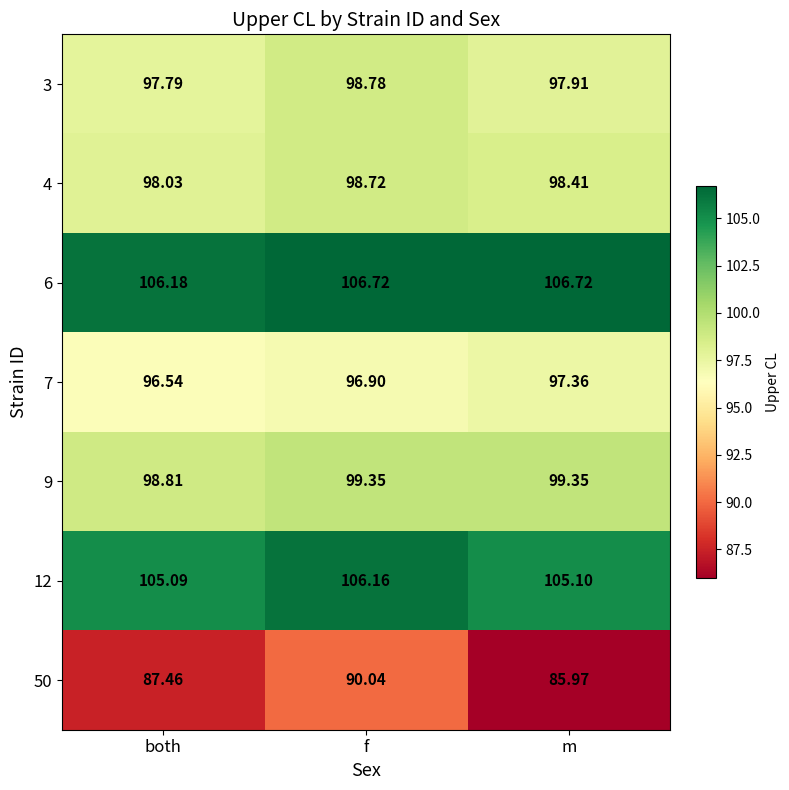

Which label corresponds to the smallest value in the chart?

m